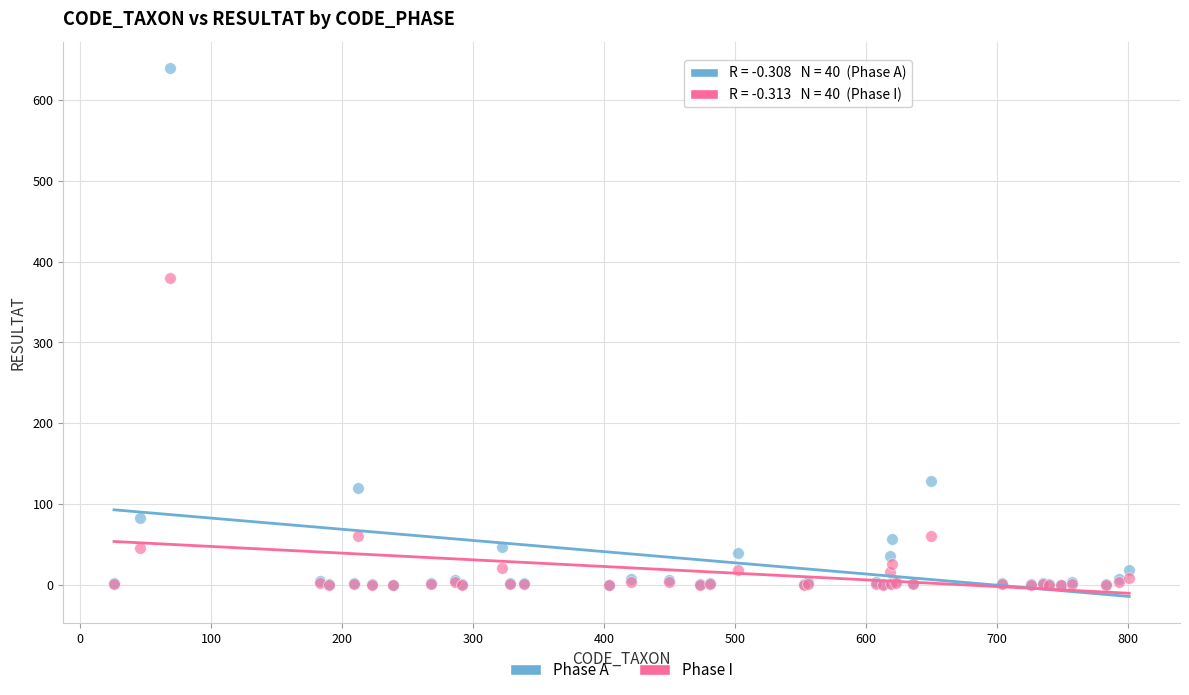

Across all series, what Y value is closest to 320?

380